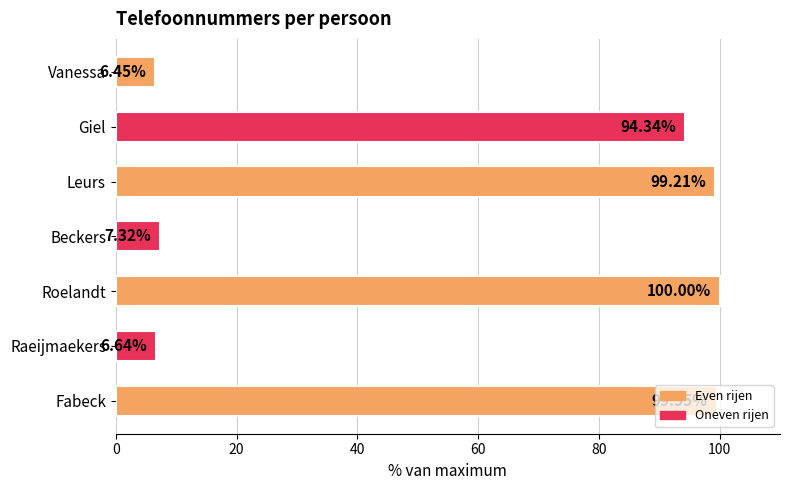

List the labels in order of value, largest first.

Roelandt, Fabeck, Leurs, Giel, Beckers, Raeijmaekers, Vanessa